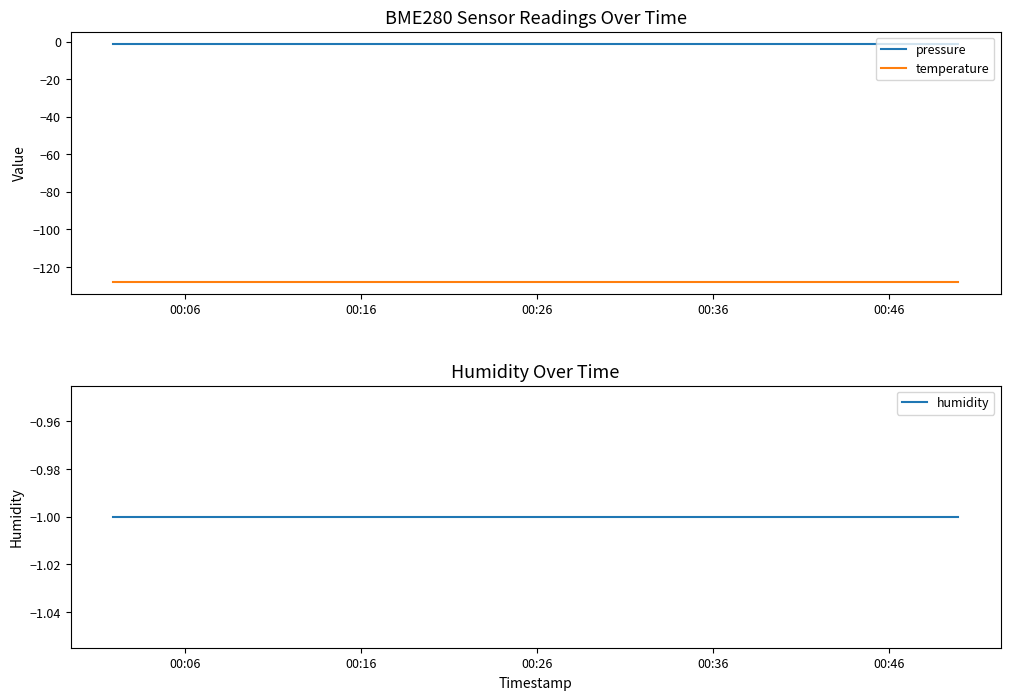

Reading left to right, transcribe all the data shown in this chart.

pressure: -1	-1	-1	-1	-1	-1	-1	-1	-1	-1	-1	-1	-1	-1	-1	-1	-1	-1	-1	-1
temperature: -128	-128	-128	-128	-128	-128	-128	-128	-128	-128	-128	-128	-128	-128	-128	-128	-128	-128	-128	-128
humidity: -1	-1	-1	-1	-1	-1	-1	-1	-1	-1	-1	-1	-1	-1	-1	-1	-1	-1	-1	-1